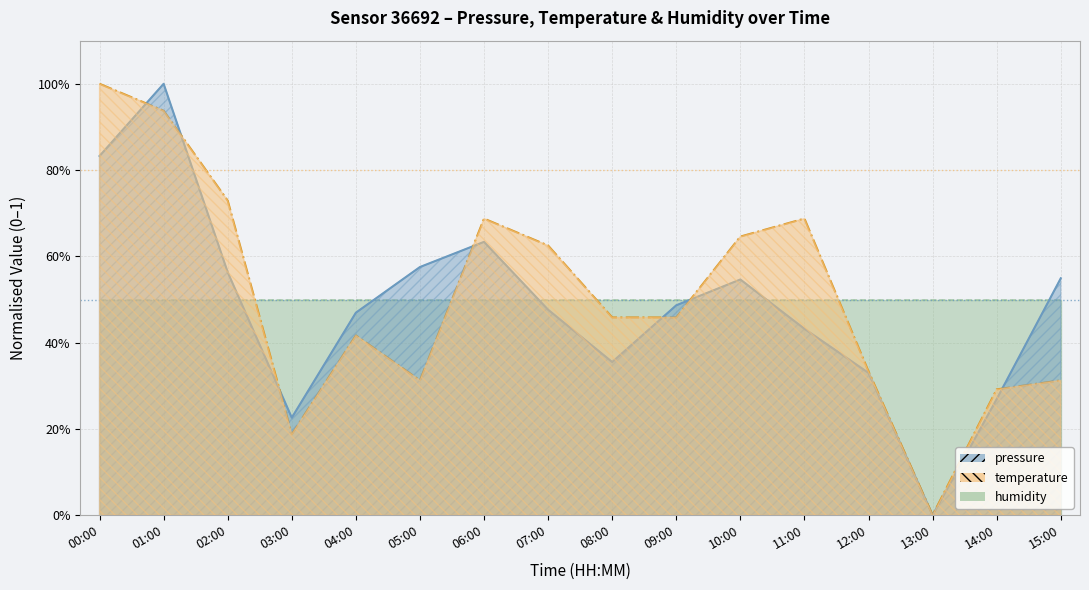

The value of temperature at 11:00 is 1.0. True or false?

False